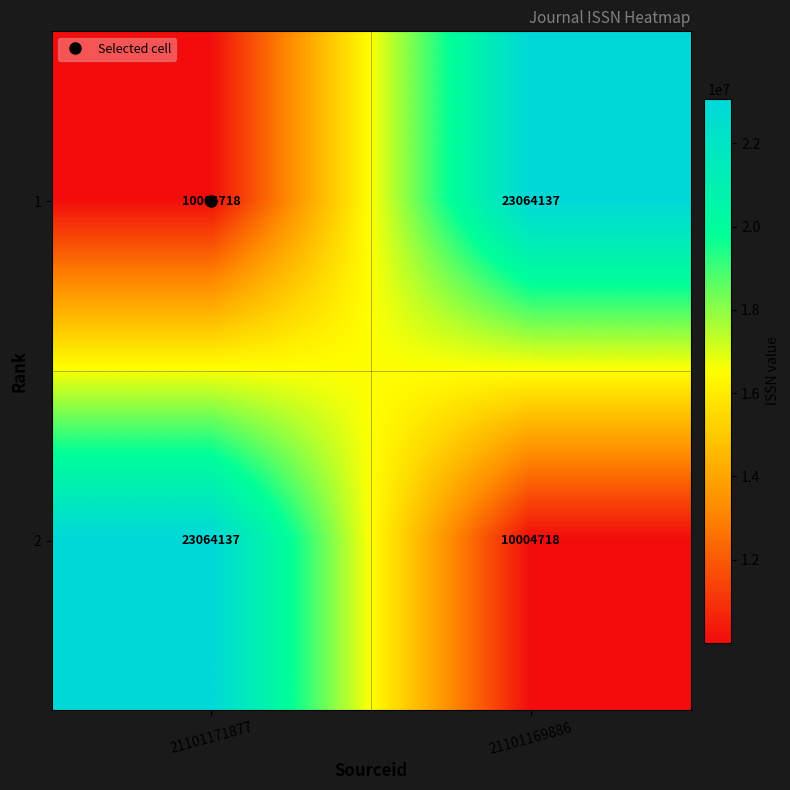

At which label does 2 reach its minimum?

21101169886